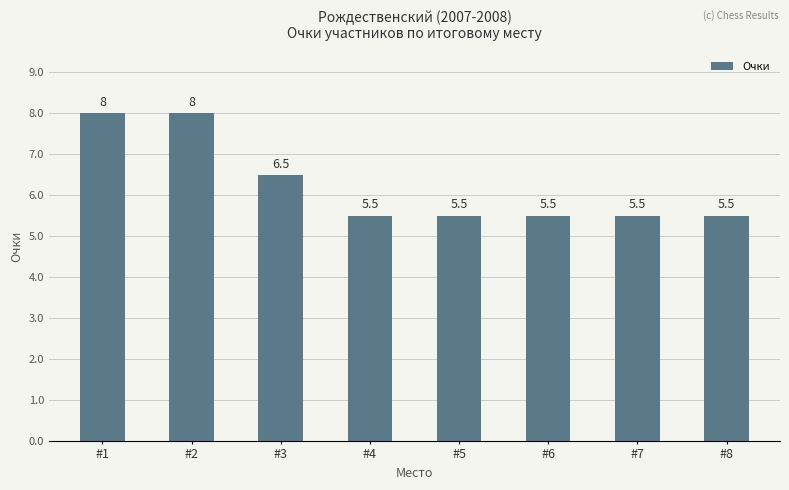

Reading left to right, list all the values displayed in this chart.

#1=8.0	#2=8.0	#3=6.5	#4=5.5	#5=5.5	#6=5.5	#7=5.5	#8=5.5